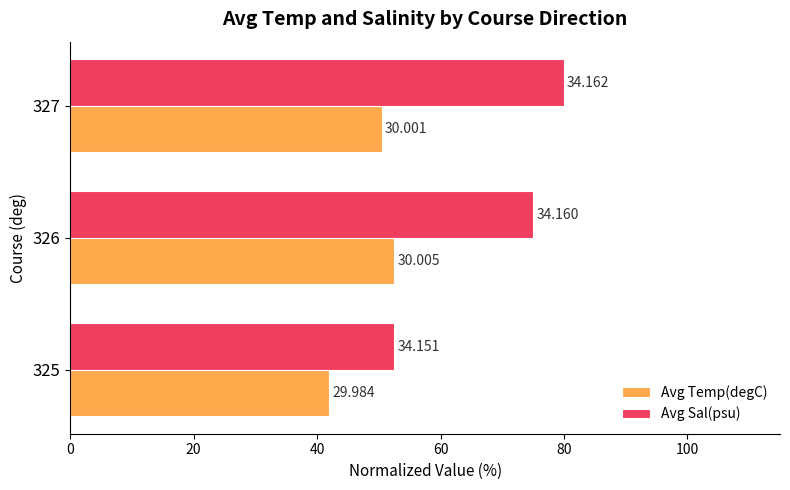

What is the maximum value for Avg Temp(degC)?

52.5